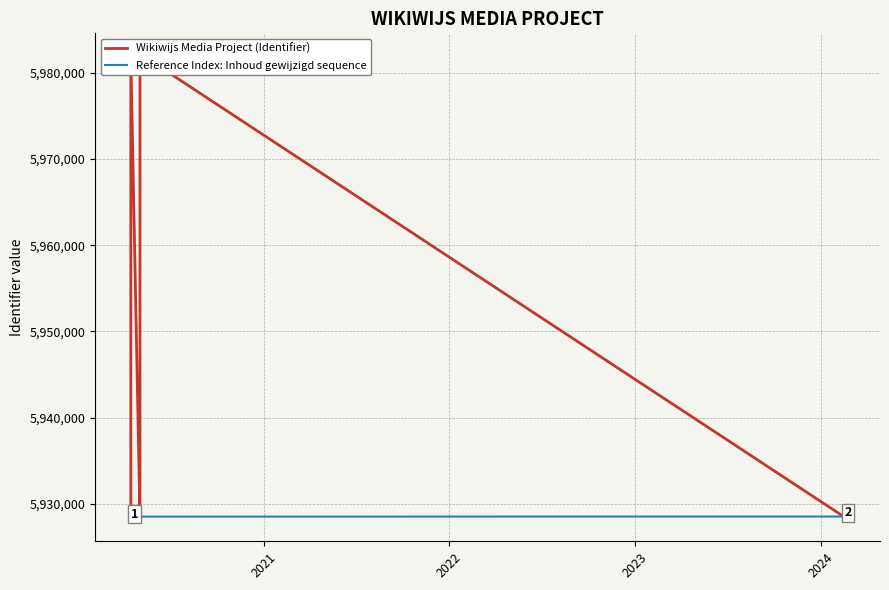

What is the sum of all Wikiwijs Media Project (Identifier) values?

113173575.0